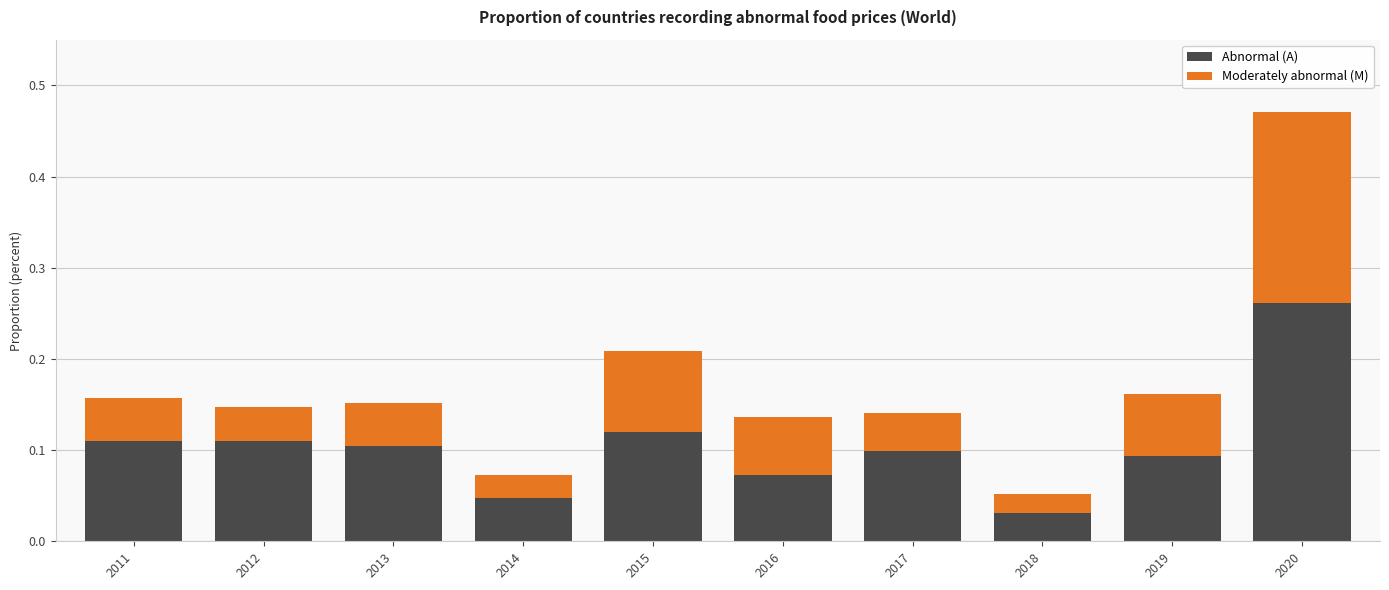

What is the sum of all Abnormal (A) values?

1.1